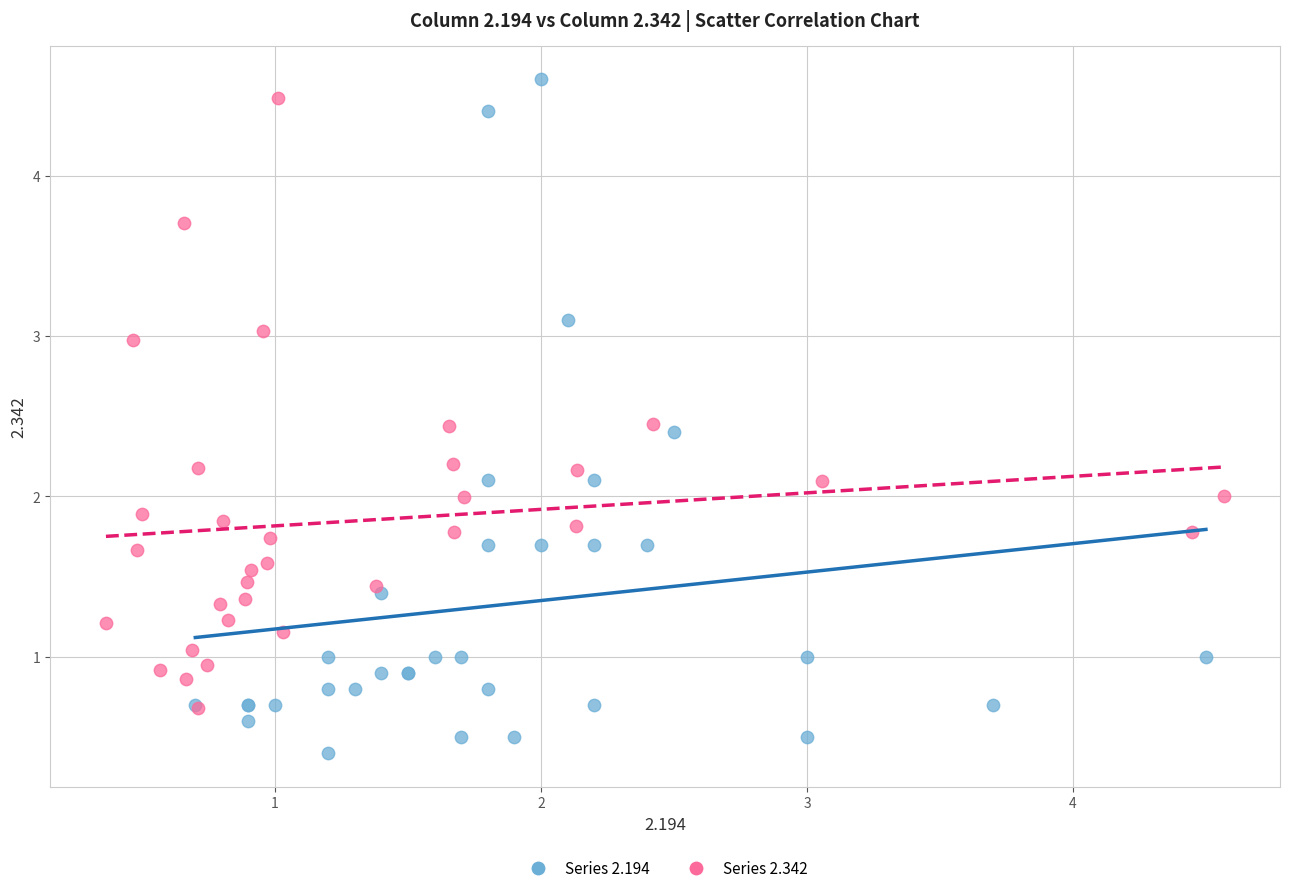

What are all the series names shown in the legend?

Series 2.194, Series 2.342